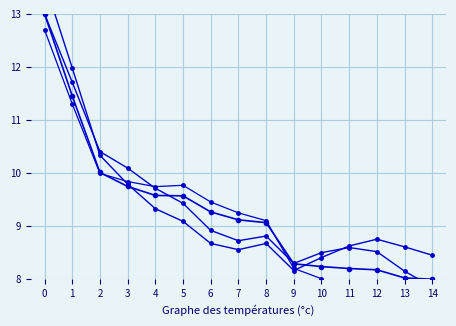

The value of Series 1 at 1 is 4.1. True or false?

False